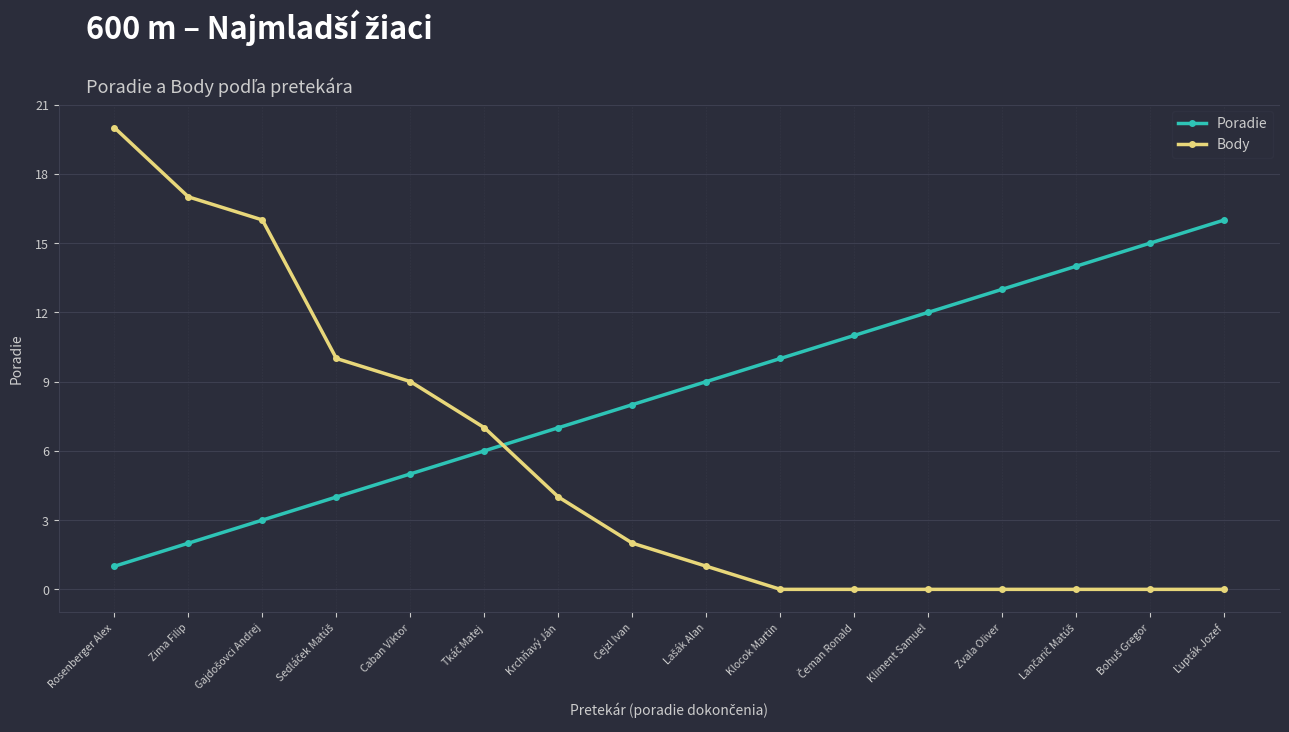

Which series ends up on top after the final intersection of Body and Poradie?

Poradie